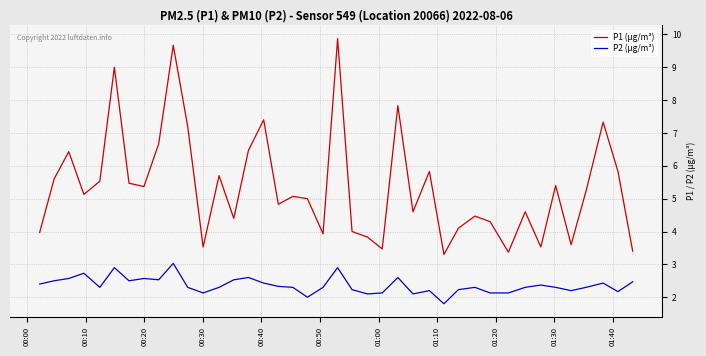

Reading right to left, transcribe all the data shown in this chart.

P1 (µg/m³): 3.4	5.8	7.3	5.2	3.6	5.4	3.5	4.6	3.4	4.3	4.5	4.1	3.3	5.8	4.6	7.8	3.5	3.8	4.0	9.9	3.9	5.0	5.1	4.8	7.4	6.5	4.4	5.7	3.5	7.2	9.7	6.7	5.4	5.5	9.0	5.5	5.1	6.4	5.6	4.0
P2 (µg/m³): 2.5	2.2	2.4	2.3	2.2	2.3	2.4	2.3	2.1	2.1	2.3	2.2	1.8	2.2	2.1	2.6	2.1	2.1	2.2	2.9	2.3	2.0	2.3	2.3	2.4	2.6	2.5	2.3	2.1	2.3	3.0	2.5	2.6	2.5	2.9	2.3	2.7	2.6	2.5	2.4